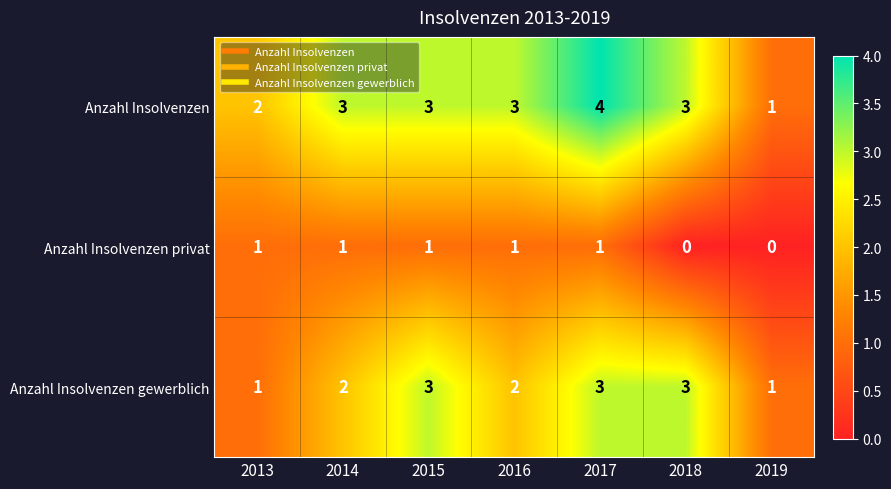

Count the number of data series in this chart.

3